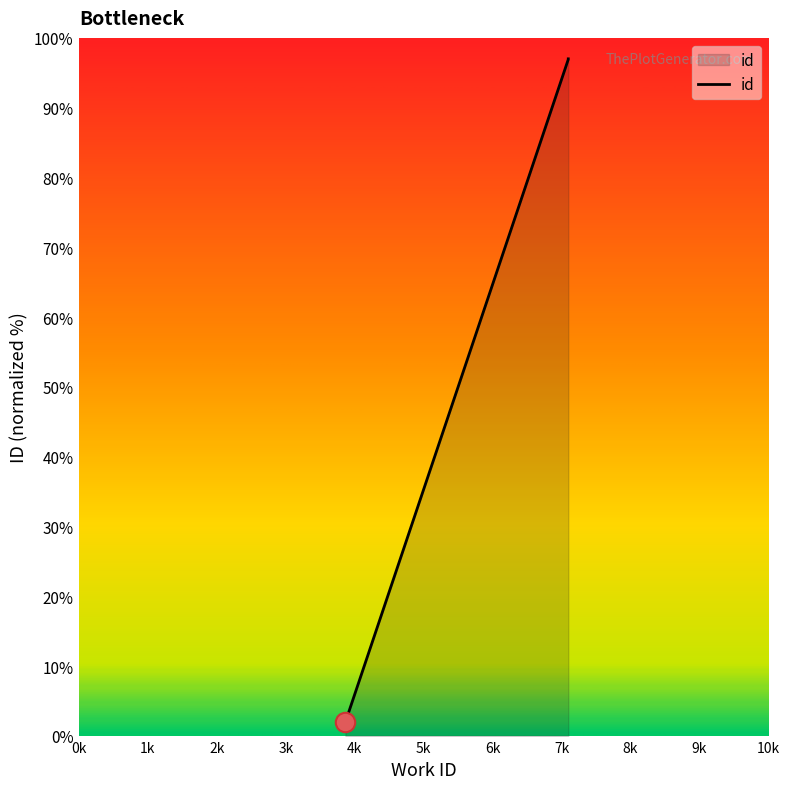

Reading left to right, transcribe all the data shown in this chart.

3865=2.0	7097=96.9	7097=96.9	7097=97.0